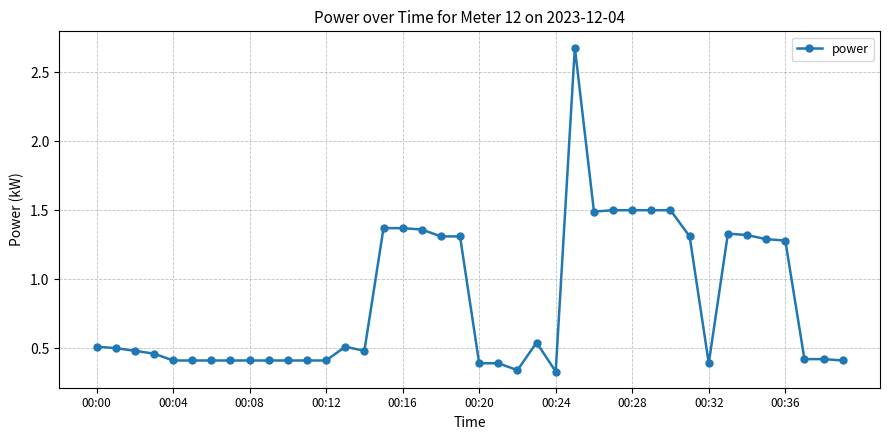

What is the sum of all values?

33.7